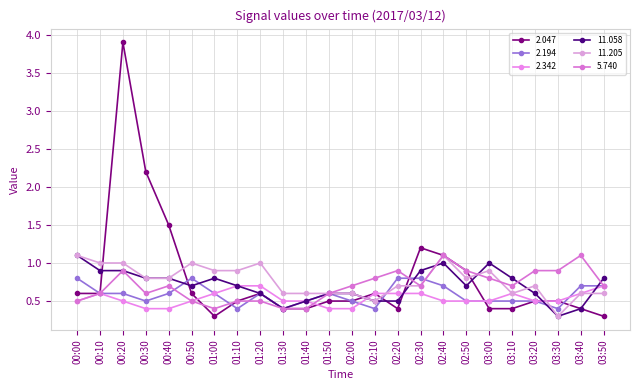

At how many categories does at least one series exceed 3?

1